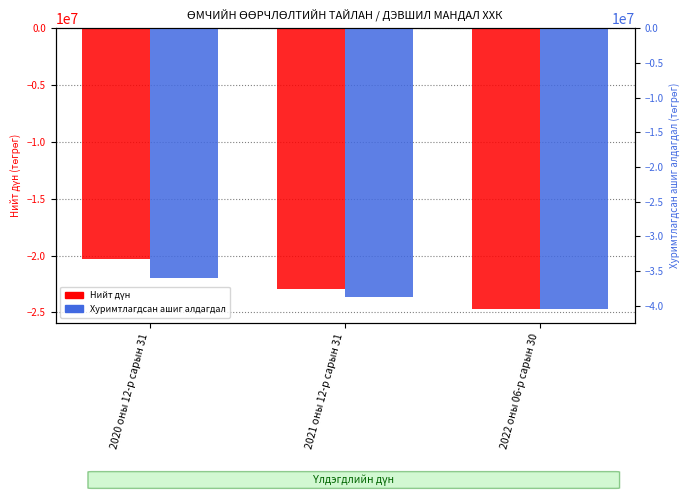

Does the chart contain stacked bars?

No